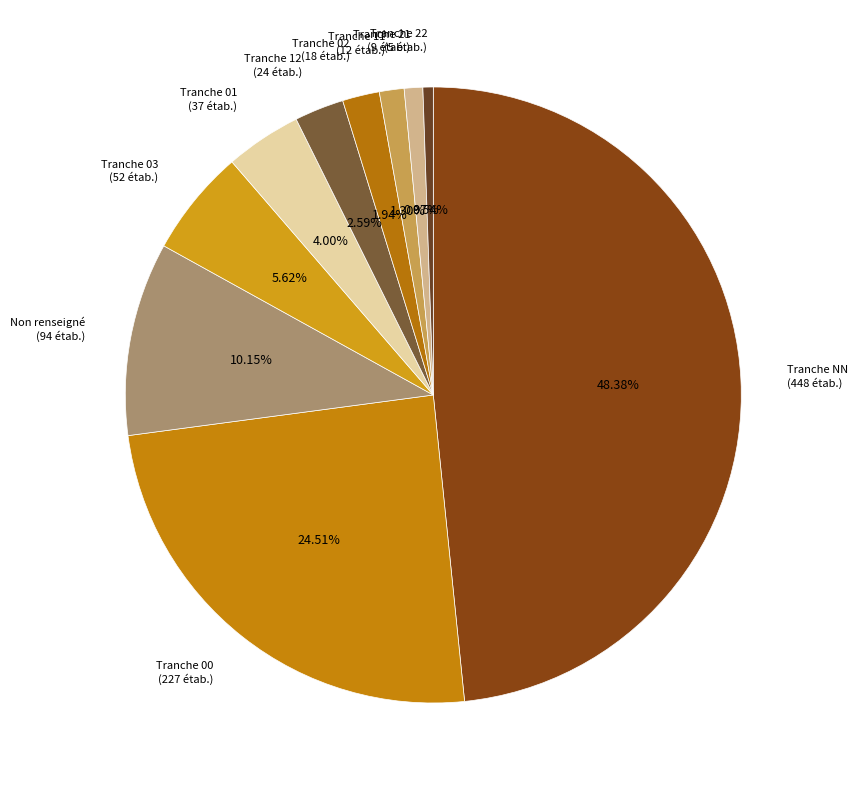

Approximately how many times larger is the value at Tranche 00 (227 étab.) compared to Tranche 02 (18 étab.)?

12.6